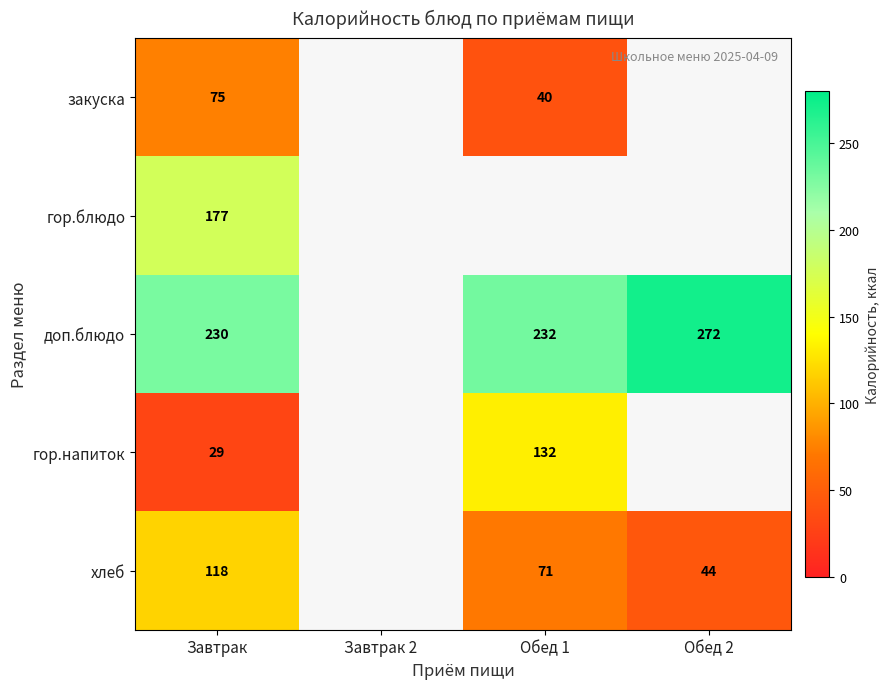

The value of хлеб at Обед 1 is 96. True or false?

False